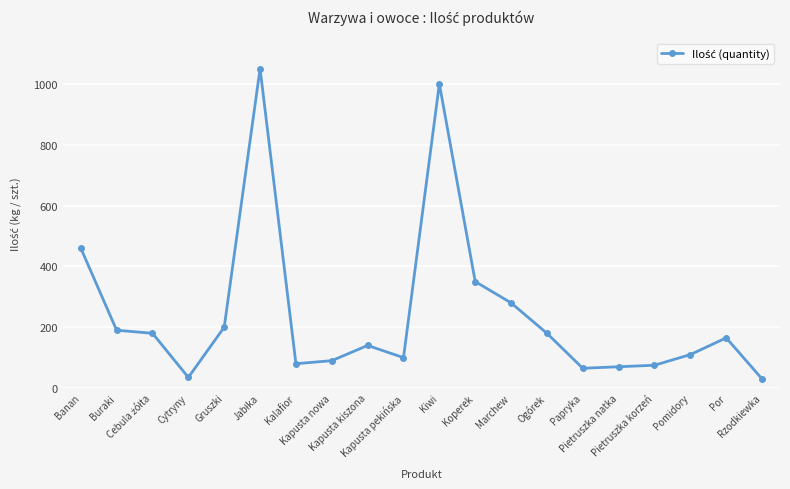

What is the difference between the maximum and second lowest values?

1015